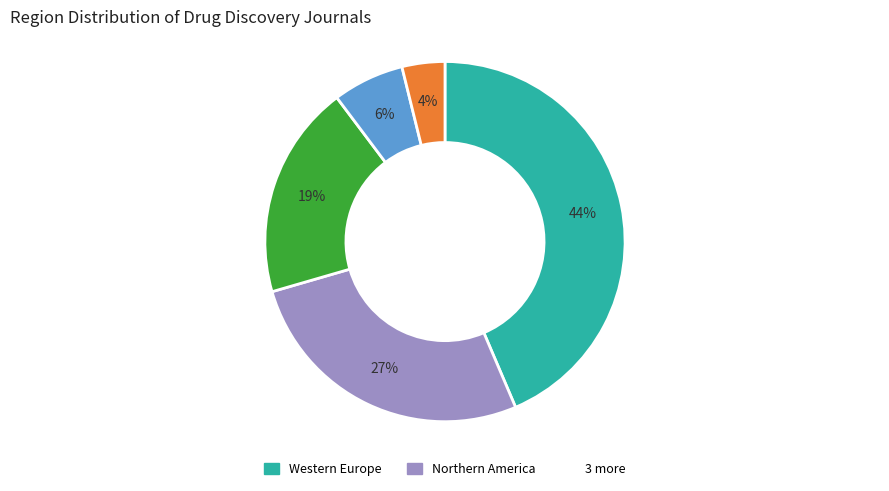

Is there a majority slice in this chart?

No